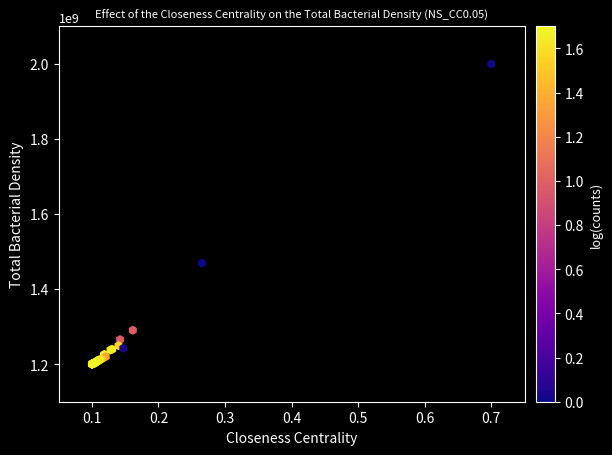

What Y value in the scatter plot is closest to 1600000000?

1469074686.6